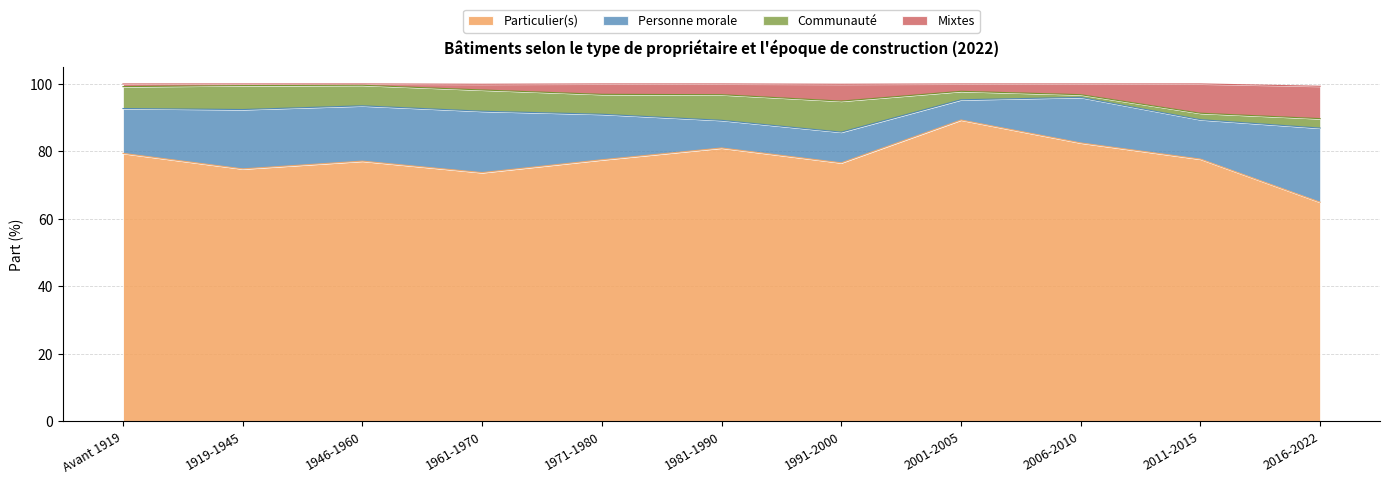

At which label is Particulier(s) closest to 77?

1946-1960